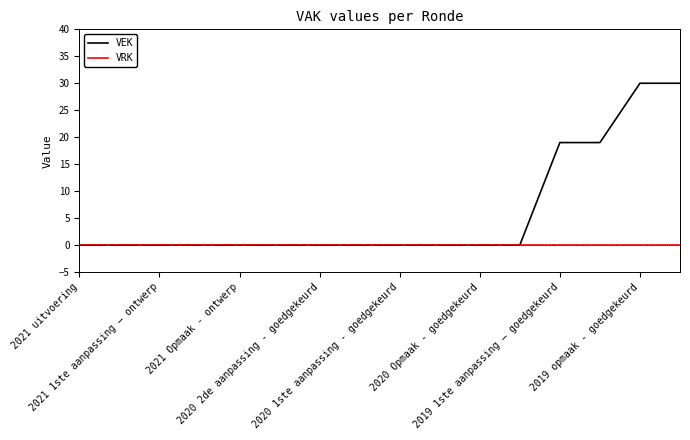

Does the chart have visible grid lines?

No